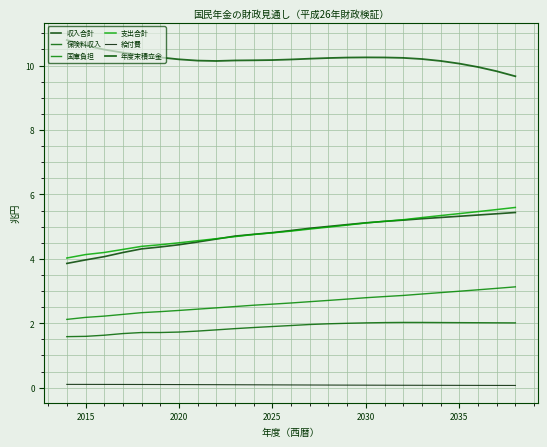

What is the difference between the second highest and minimum values in the 保険料収入 series?

0.4